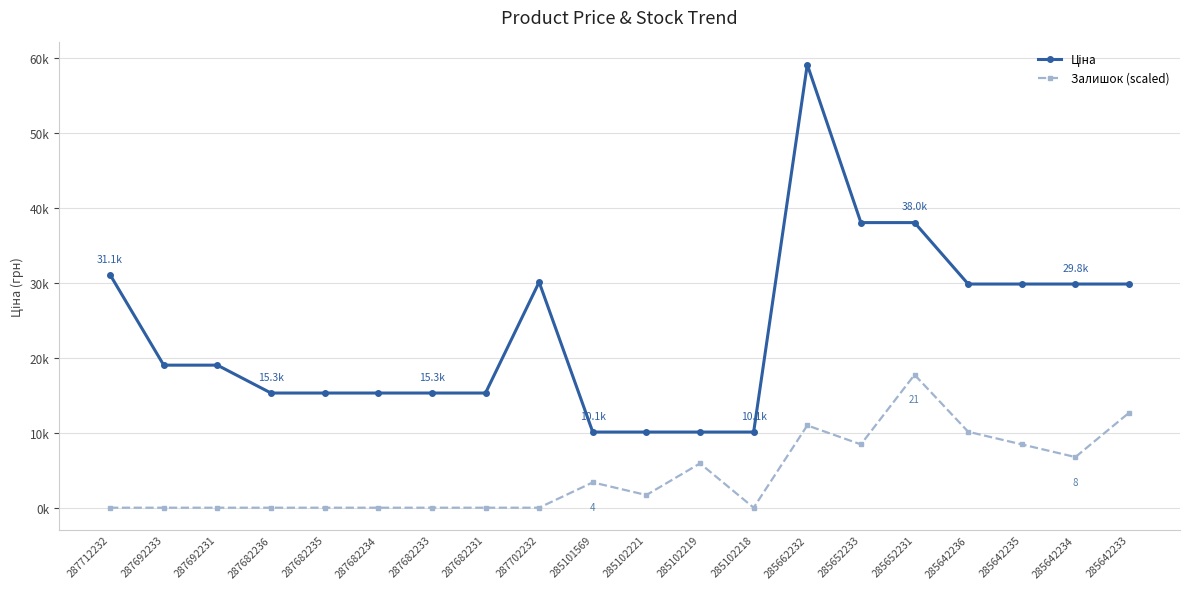

At how many categories does at least one series exceed 42425?

1